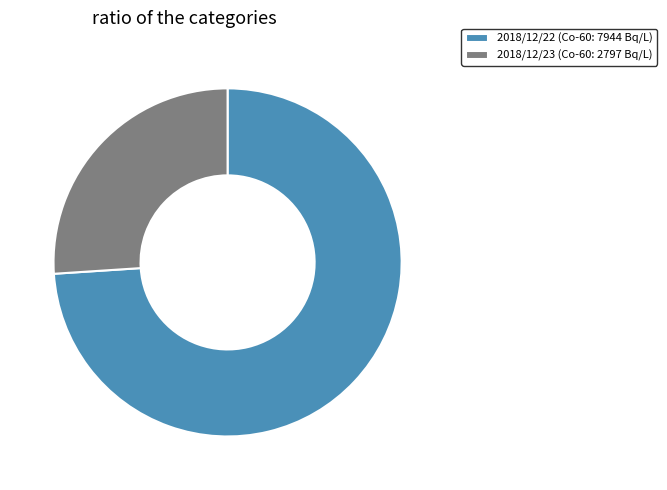

Approximately how many times larger is the value at 2018/12/22 (Co-60: 7944 Bq/L) compared to 2018/12/23 (Co-60: 2797 Bq/L)?

2.8